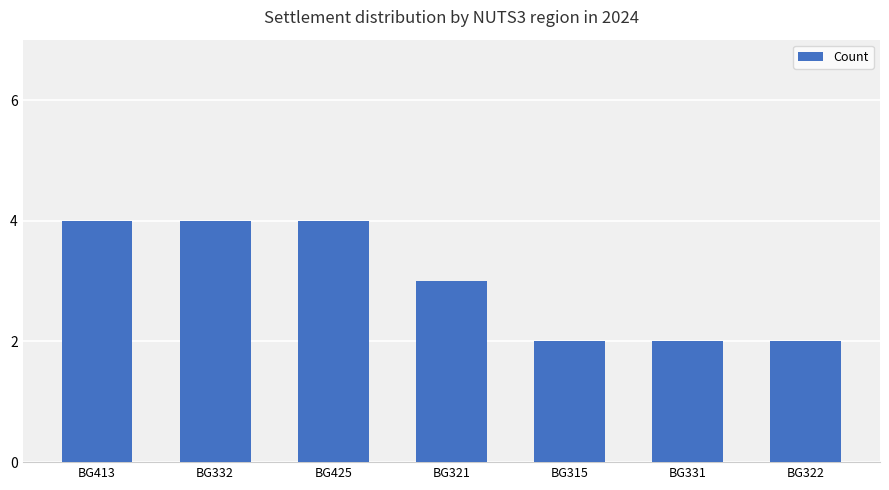

What is the difference between the values at BG413 and BG315?

2